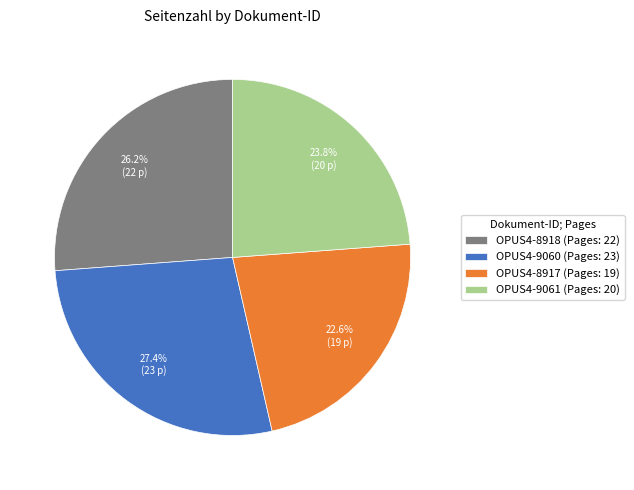

Does any single category account for the majority?

No